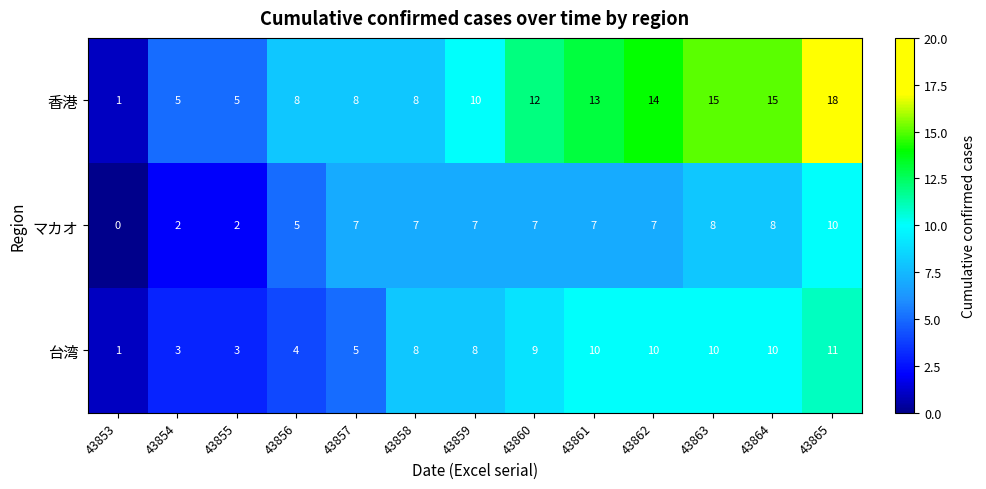

What is the total value across all series at 43858?

23